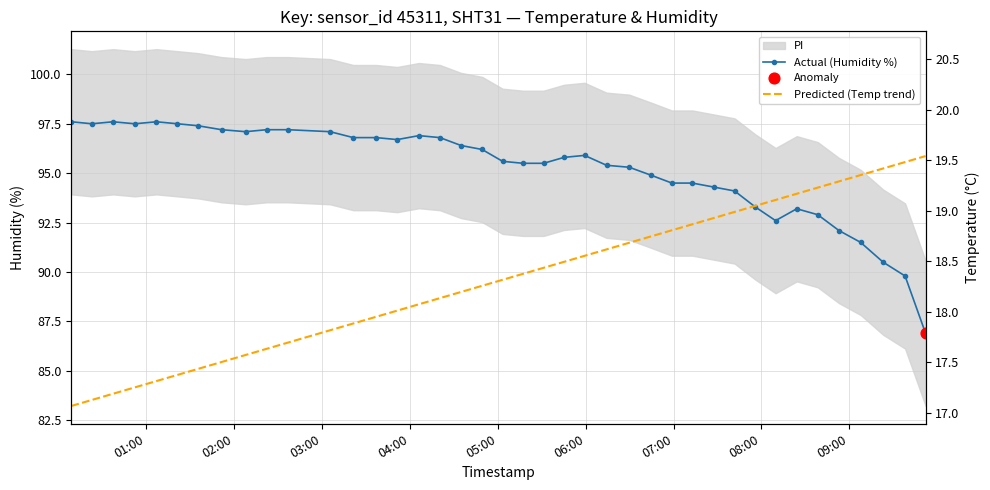

Which series reaches the minimum Y coordinate?

Predicted (Temp trend)